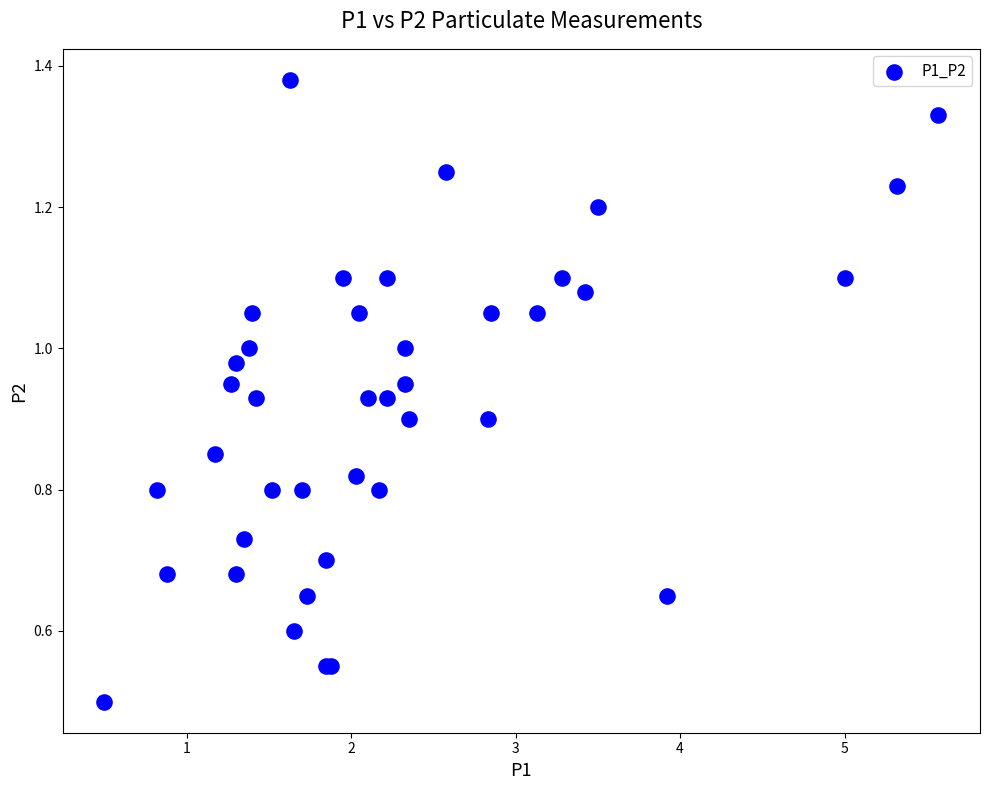

What Y value in the scatter plot is closest to 0?

0.5